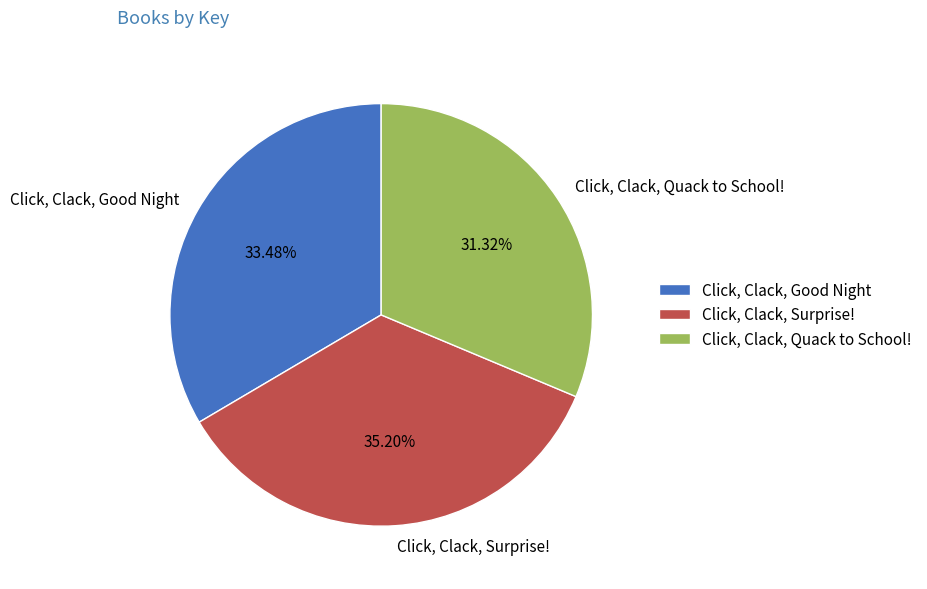

Is there a majority slice in this chart?

No